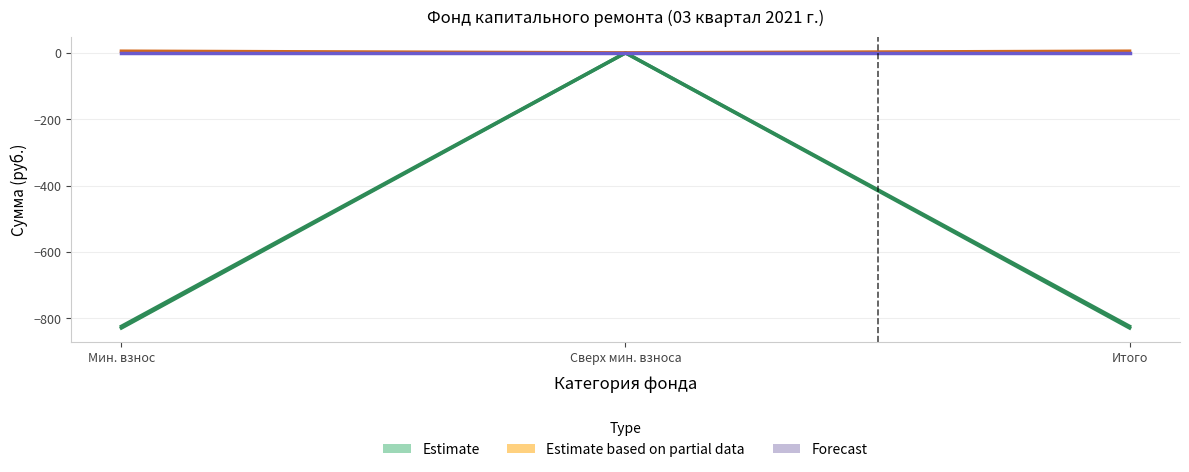

Is this an area chart (filled region under the line)?

No